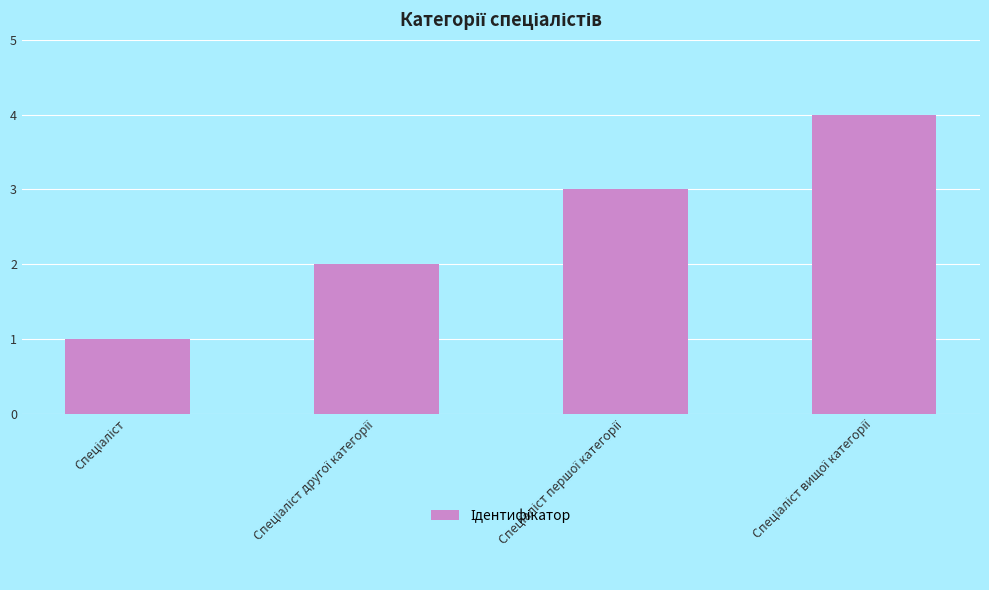

What is the difference between the maximum and minimum values?

3